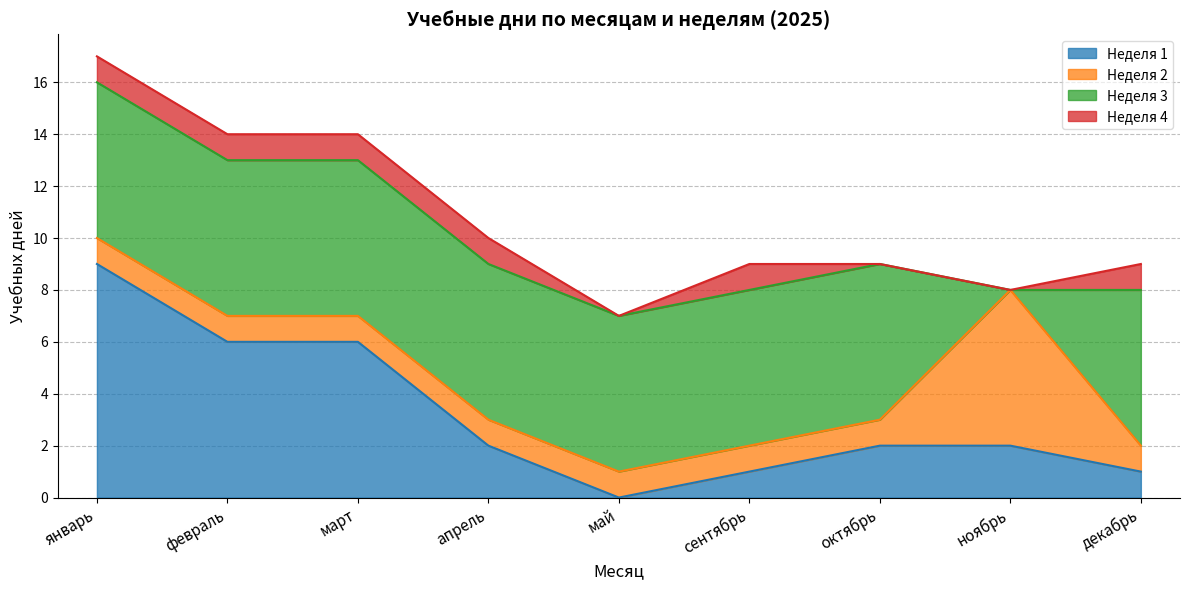

Reading left to right, what are all the values shown in this chart?

Неделя 1: 9	6	6	2	0	1	2	2	1
Неделя 2: 1	1	1	1	1	1	1	6	1
Неделя 3: 6	6	6	6	6	6	6	0	6
Неделя 4: 1	1	1	1	0	1	0	0	1